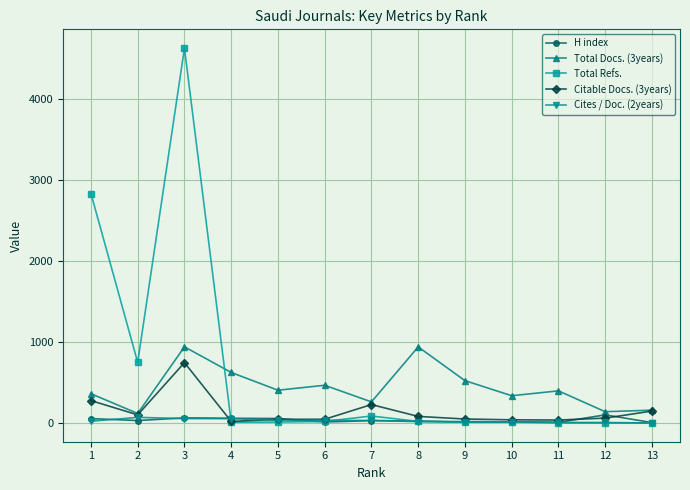

Which series has the largest total across all categories?

Total Refs.